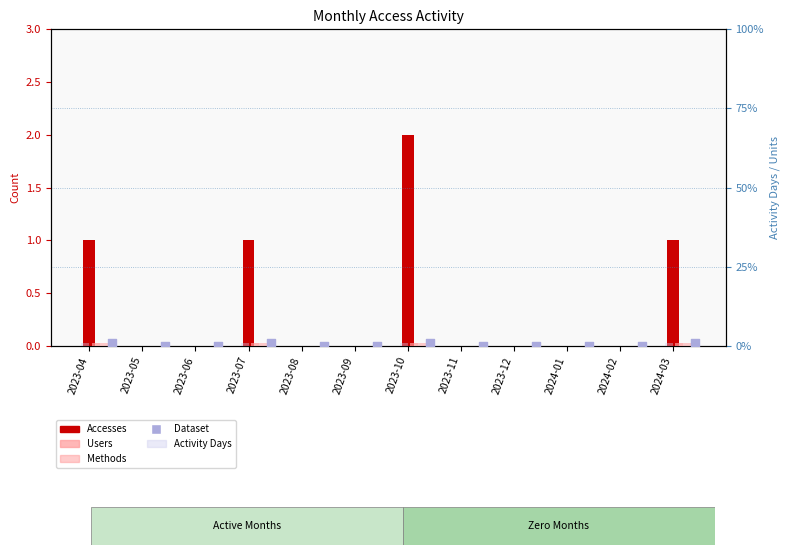

Is the value of Methods at 2023-04 greater than the value of Dataset at 2023-06?

Yes